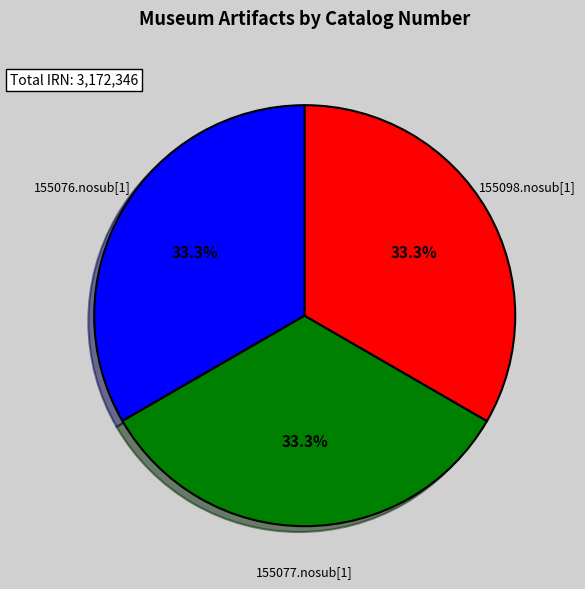

The 155098.nosub[1] slice represents 25% of the pie. True or false?

False